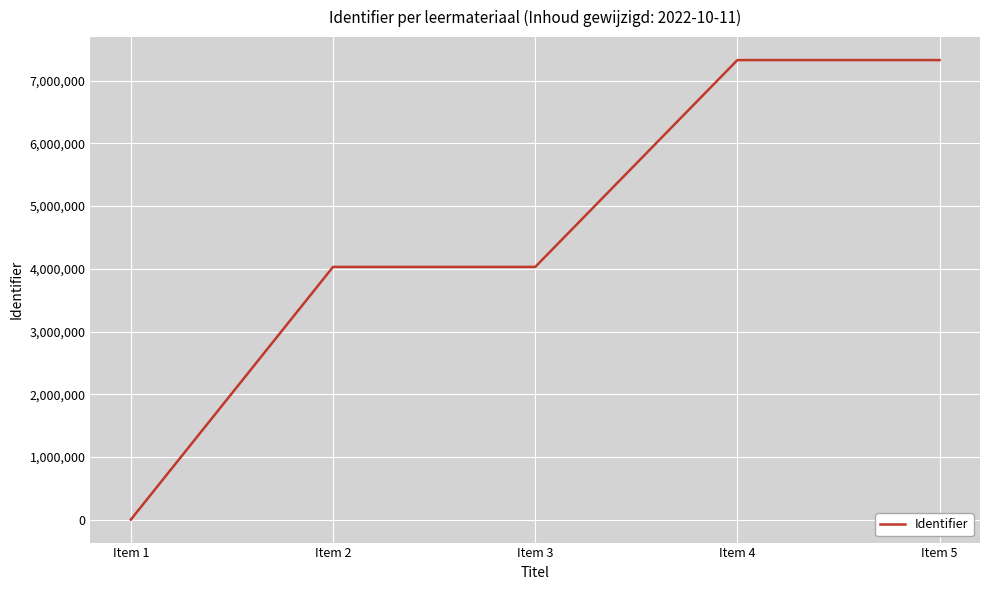

What is the greatest value displayed?

7329345